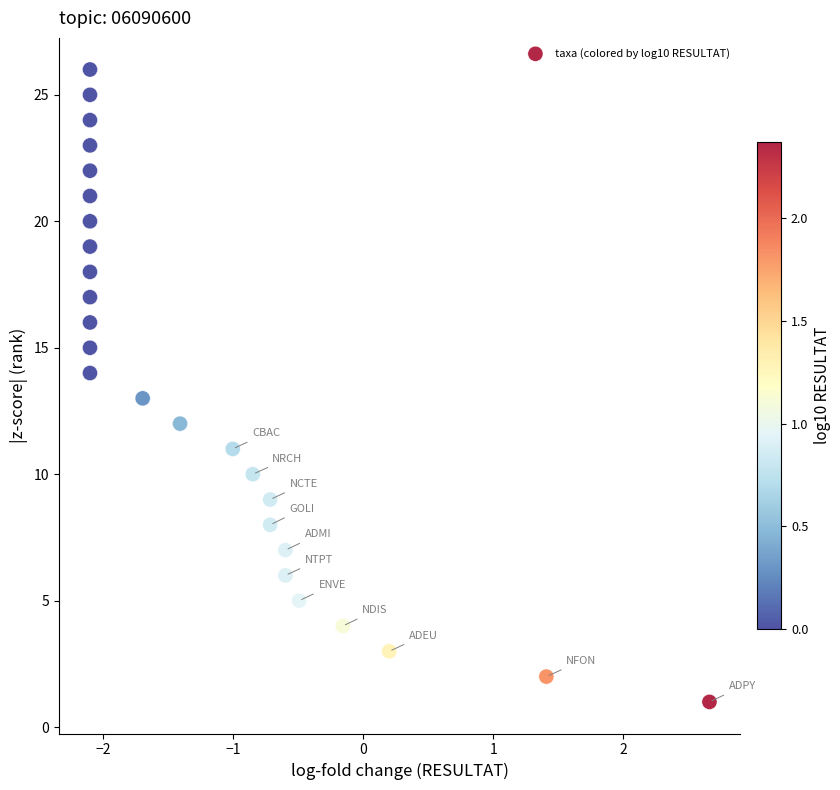

What is the range of Y values (max minus min)?

25